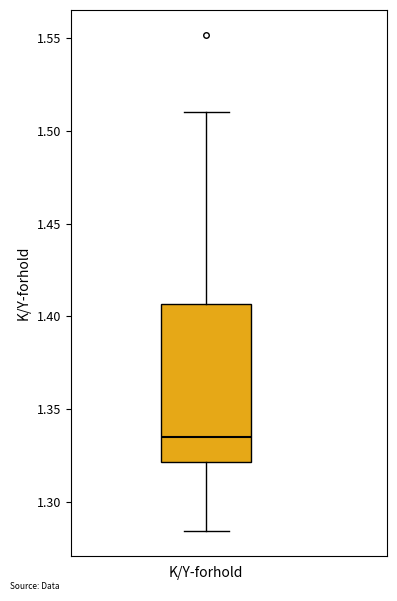

Transcribe this box plot: give where the median line is, the range the box spans, and where the two whiskers end, as read against the y-axis. The values are not printed on the chart, so give them approximately, as read against the axis.

median 1.335, box 1.320 to 1.405, whiskers 1.285 to 1.510